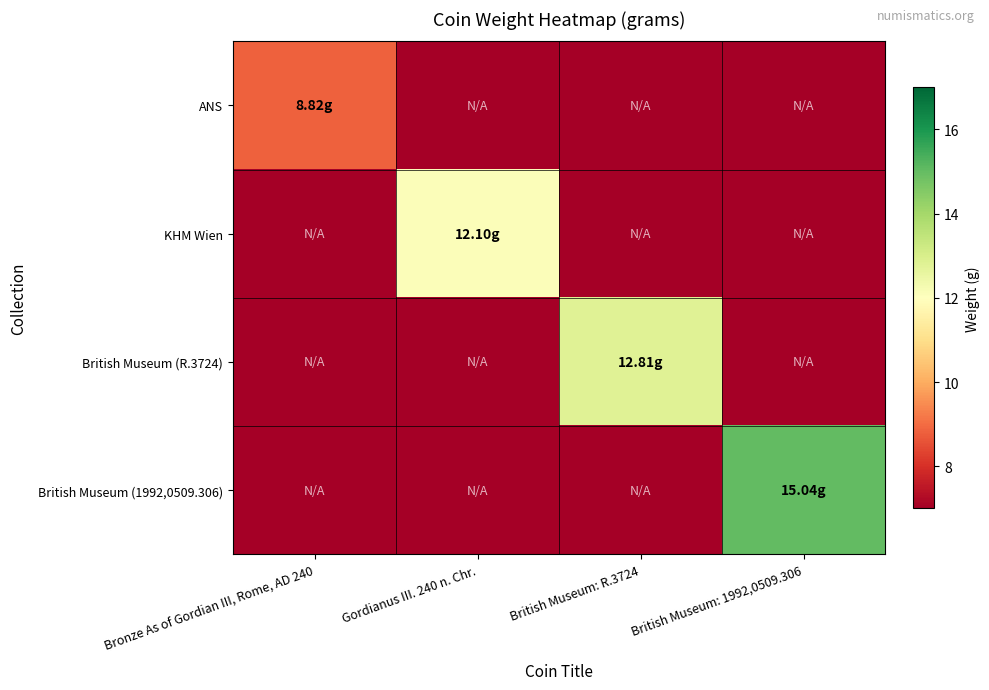

At which category does the chart reach its minimum across all series?

Gordianus III. 240 n. Chr.